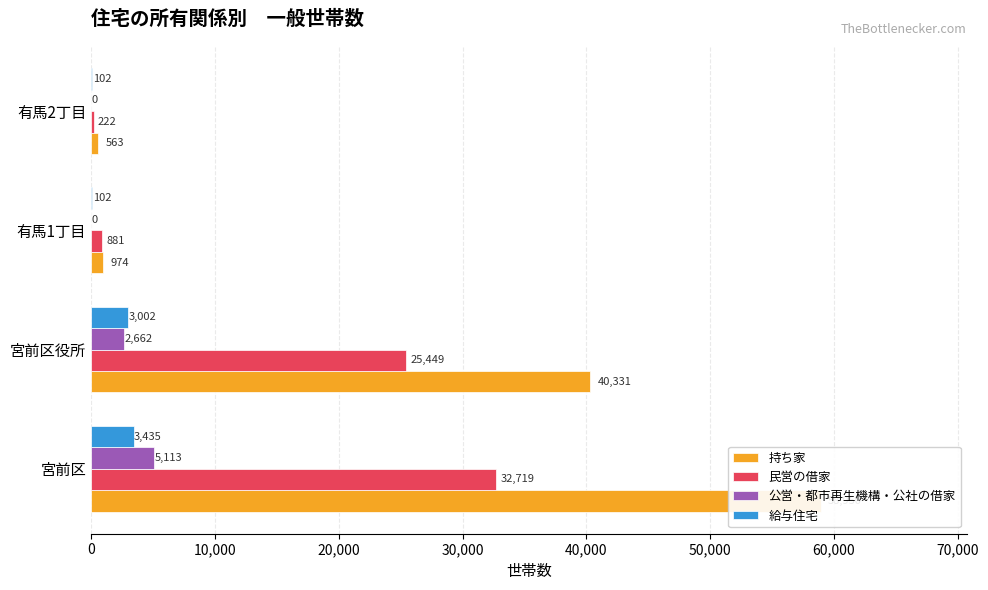

What are all the series names shown in the legend?

持ち家, 民営の借家, 公営・都市再生機構・公社の借家, 給与住宅